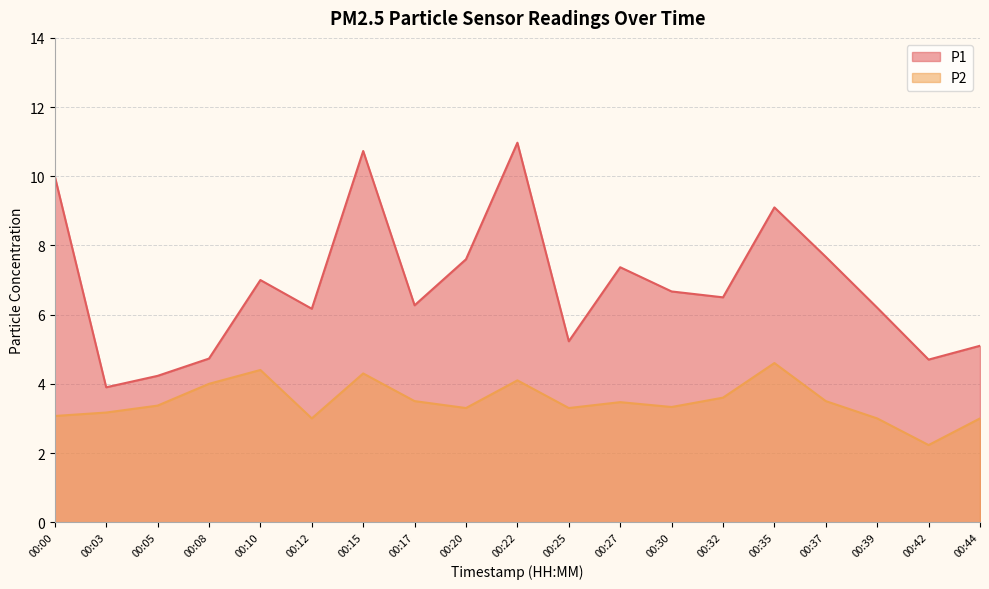

What are all the series names shown in the legend?

P1, P2